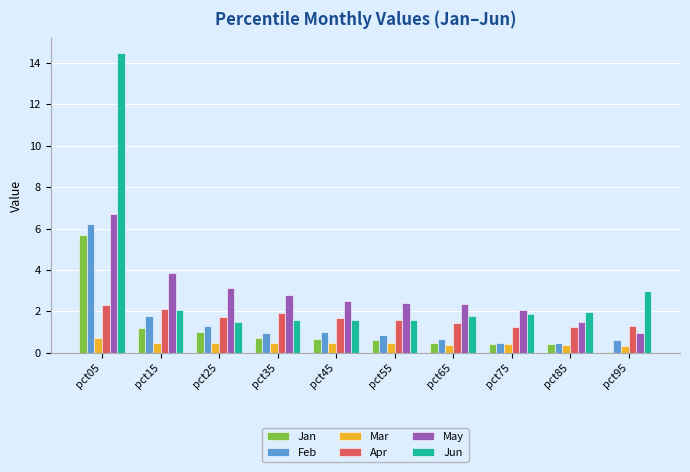

What are all the series names shown in the legend?

Jan, Feb, Mar, Apr, May, Jun